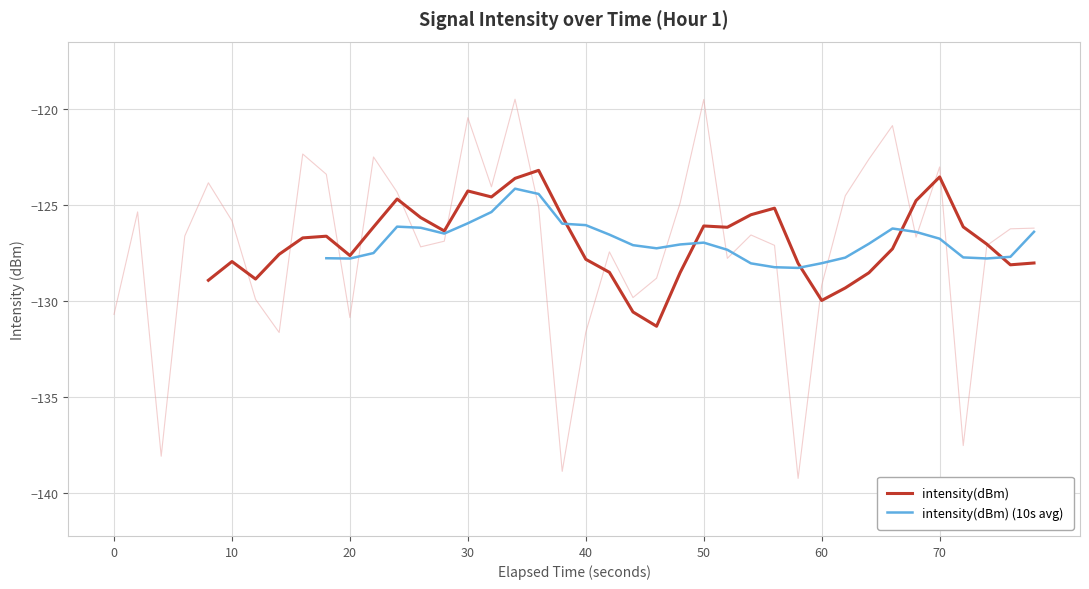

Reading left to right, extract all data points from this chart.

-130.7	-125.3	-138.1	-126.6	-123.8	-125.8	-129.9	-131.6	-122.3	-123.4	-130.8	-122.5	-124.3	-127.2	-126.9	-120.4	-124.0	-119.5	-125.1	-138.9	-131.6	-127.4	-129.8	-128.8	-124.9	-119.5	-127.8	-126.5	-127.1	-139.2	-129.2	-124.5	-122.6	-120.8	-126.7	-123.0	-137.5	-127.1	-126.2	-126.2